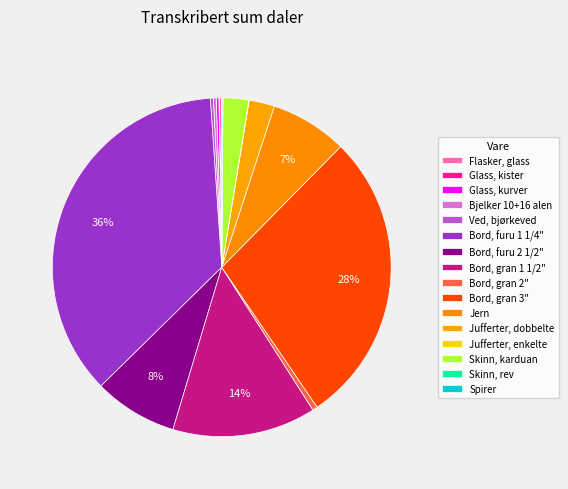

Rank the categories by value from lowest to highest.

Jufferter, enkelte, Skinn, rev, Glass, kister, Spirer, Flasker, glass, Glass, kurver, Bjelker 10+16 alen, Ved, bjørkeved, Bord, gran 2", Jufferter, dobbelte, Skinn, karduan, Jern, Bord, furu 2 1/2", Bord, gran 1 1/2", Bord, gran 3", Bord, furu 1 1/4"